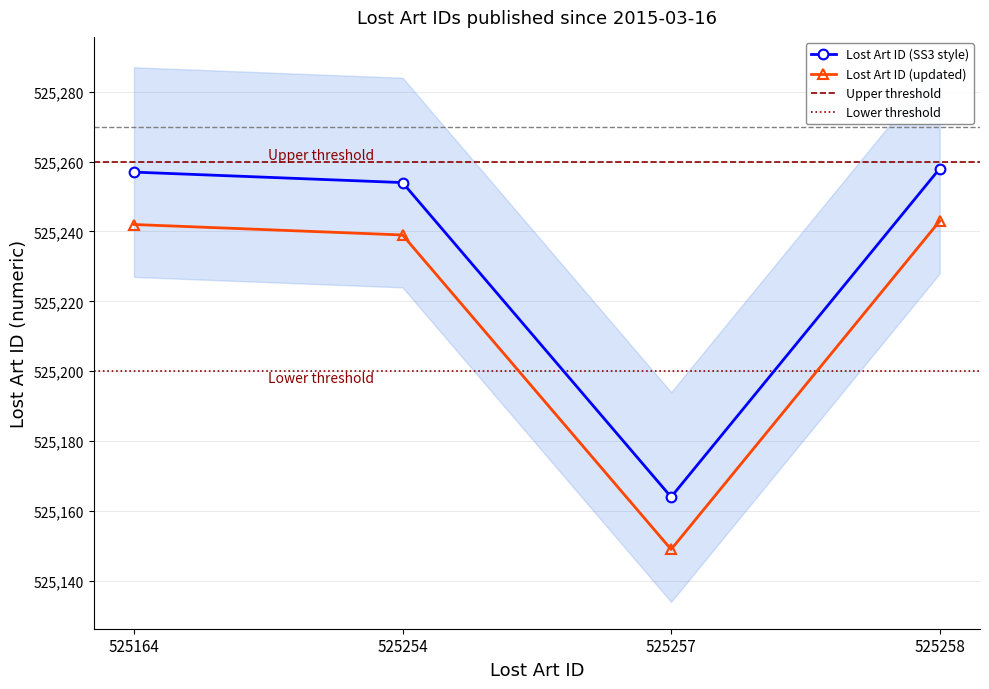

What is the sum of all values?

2100933